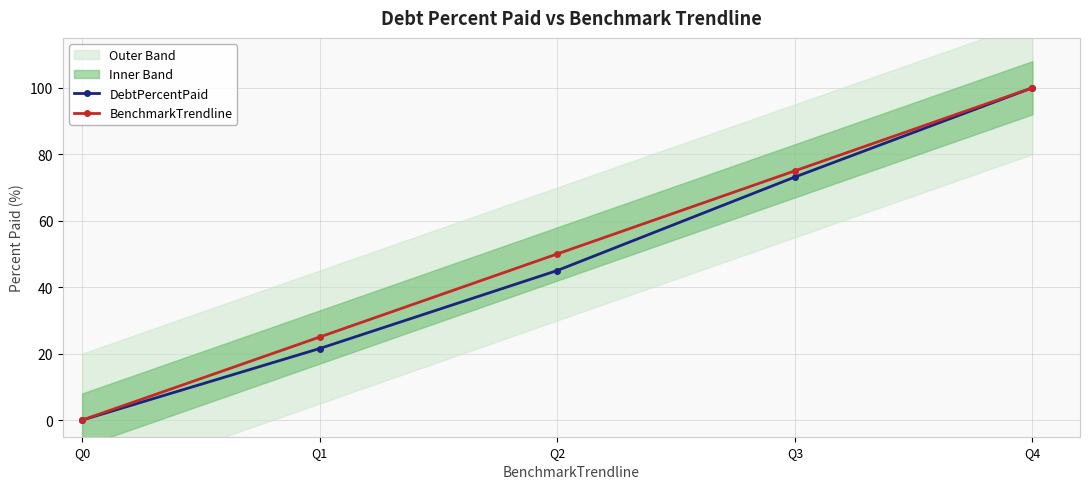

Where is BenchmarkTrendline nearest to the value 50?

Q2